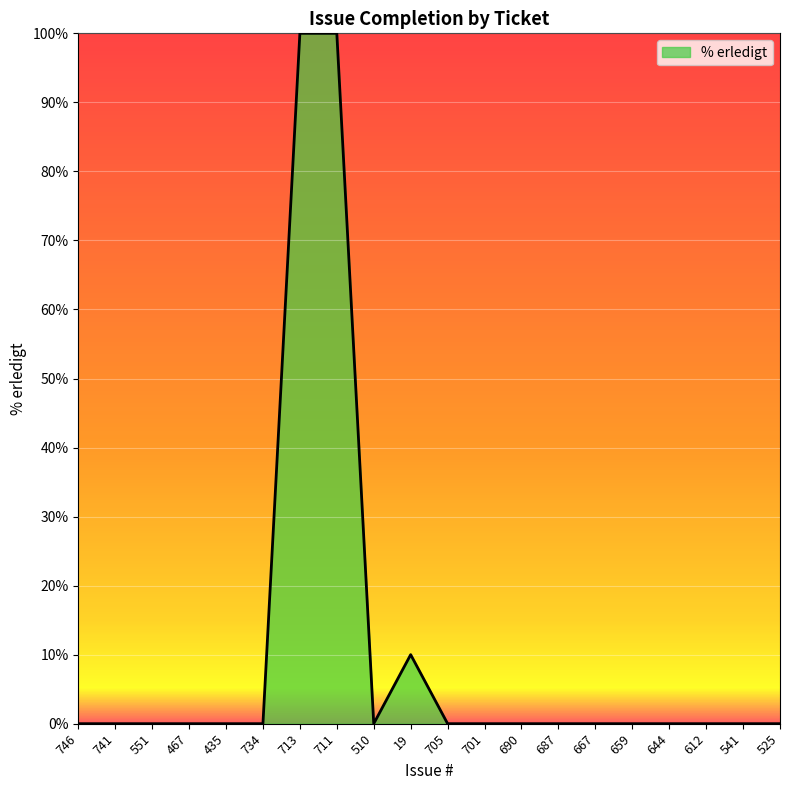

Is it true that the value at 713 is 145?

False